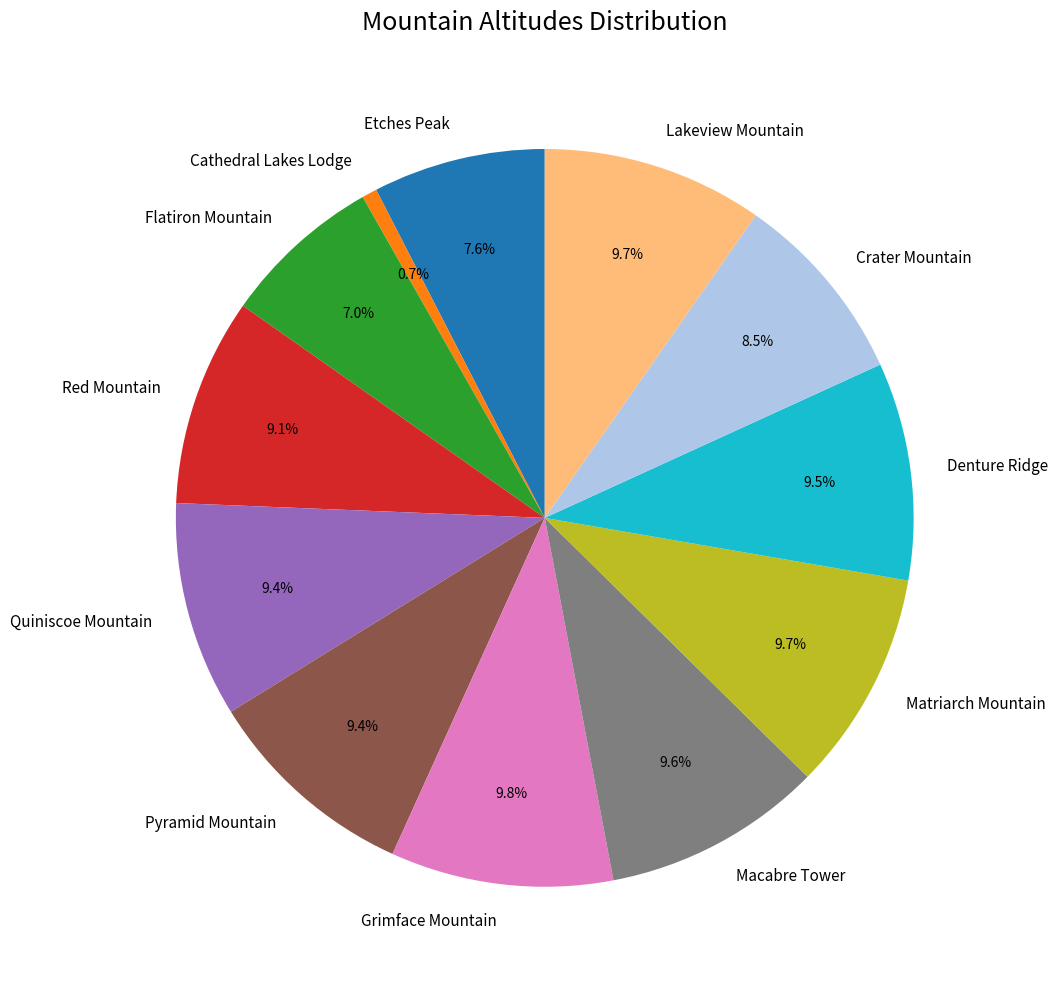

Is the sum of Etches Peak and Matriarch Mountain greater than half?

No